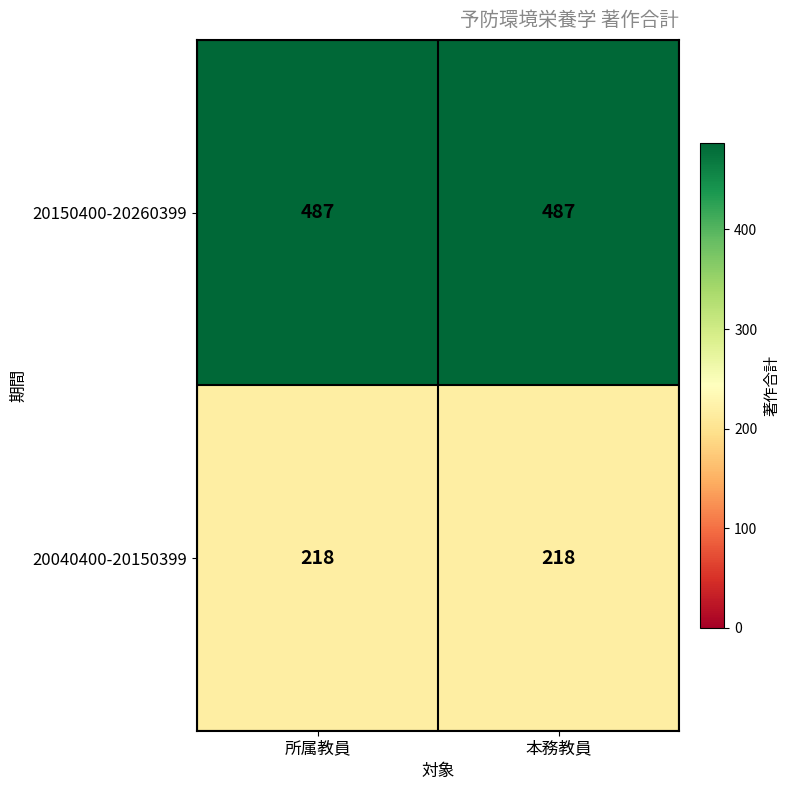

Reading left to right, list all the values displayed in this chart.

20150400-20260399: 487	487
20040400-20150399: 218	218